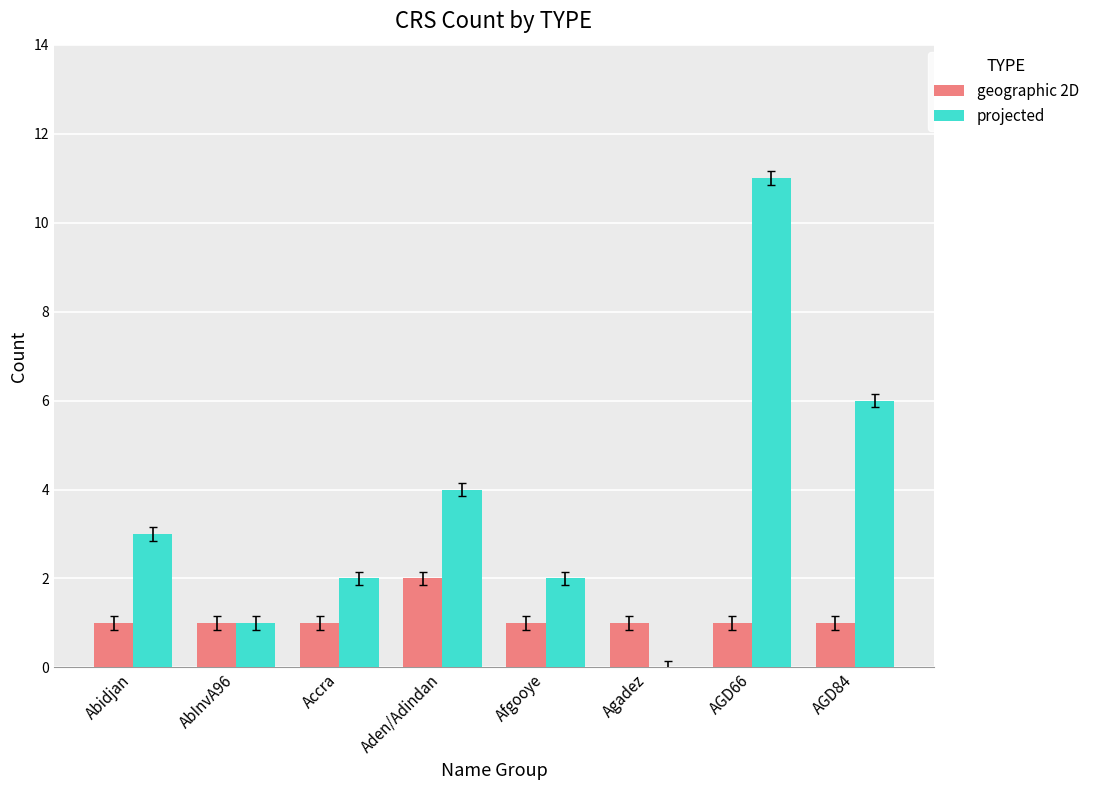

What is the maximum value shown in the chart?

11